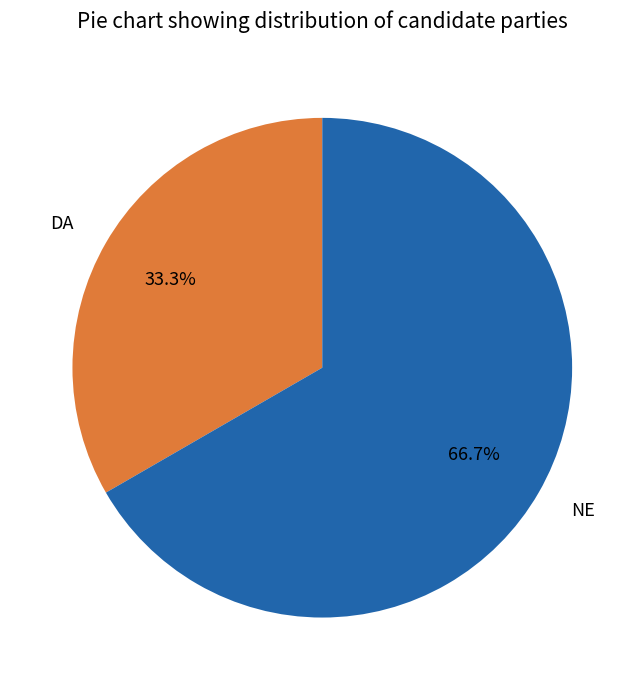

To the nearest percent, what portion does DA represent?

33%